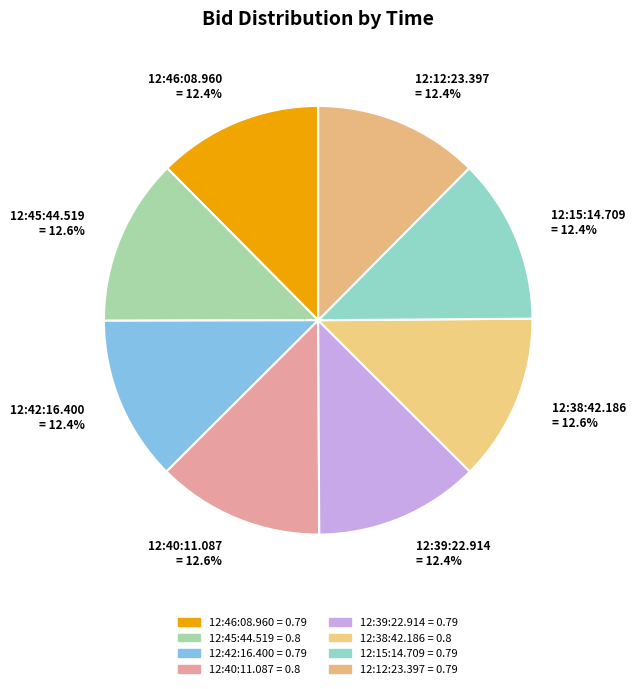

Is there a majority slice in this chart?

No